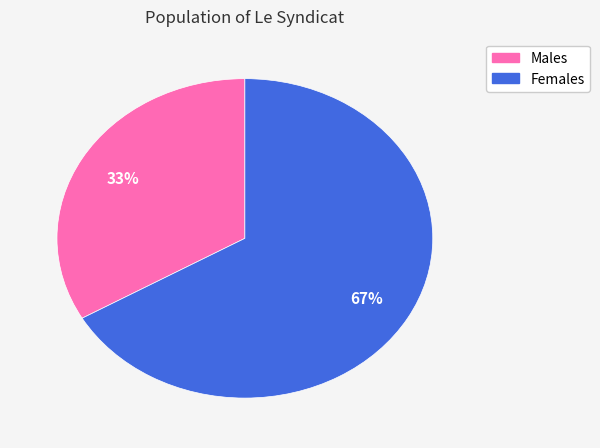

To the nearest percent, what is the average slice percentage?

50%